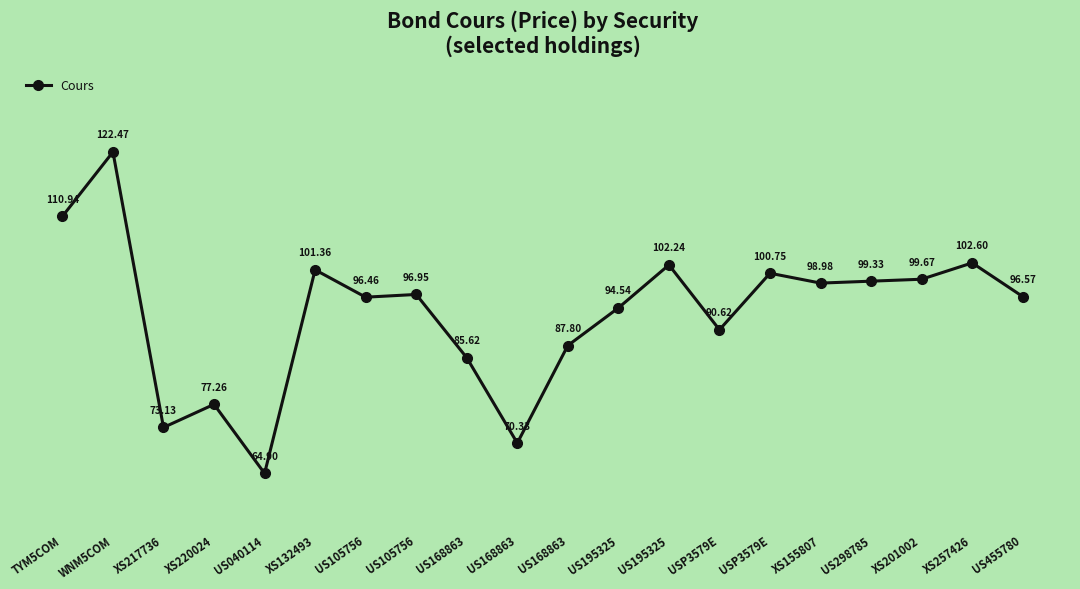

What is the sum of all values?

1872.5